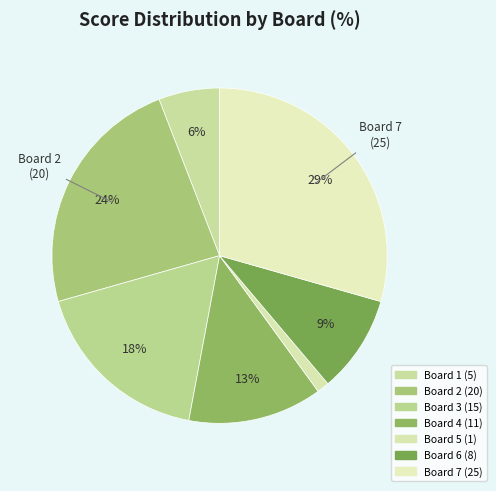

What percentage is the Board 4 slice, to the nearest percent?

13%